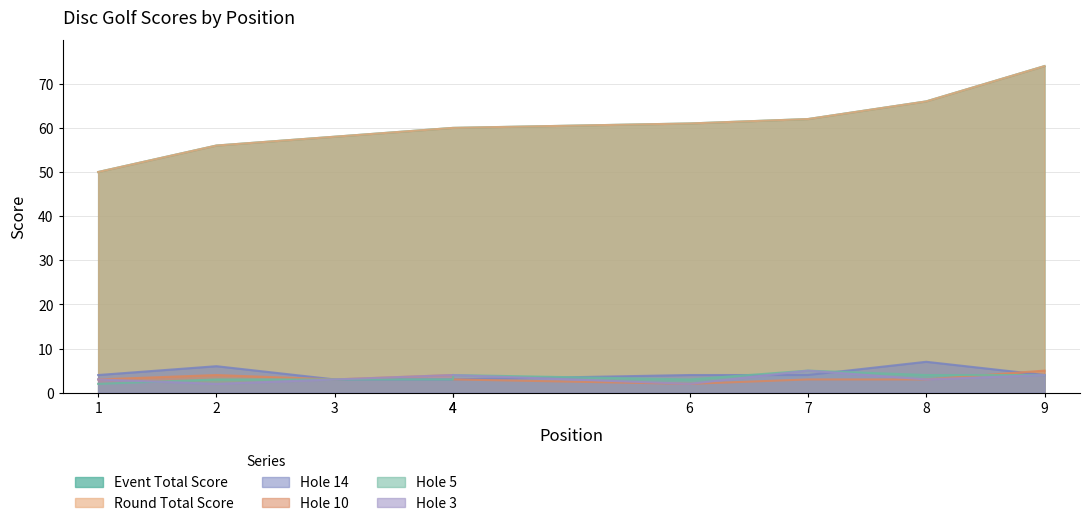

Which category has the highest value in the event_total_score series?

9